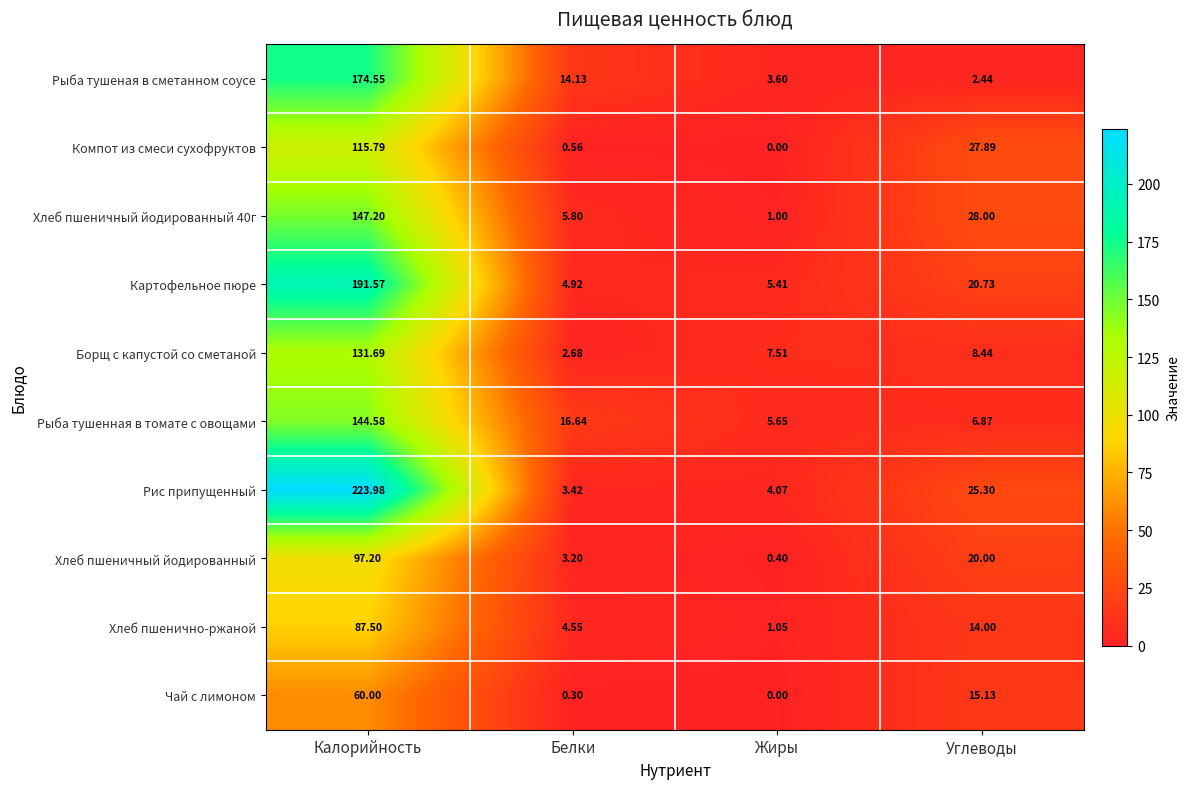

List the labels in order of Компот из смеси сухофруктов value, smallest first.

Жиры, Белки, Углеводы, Калорийность